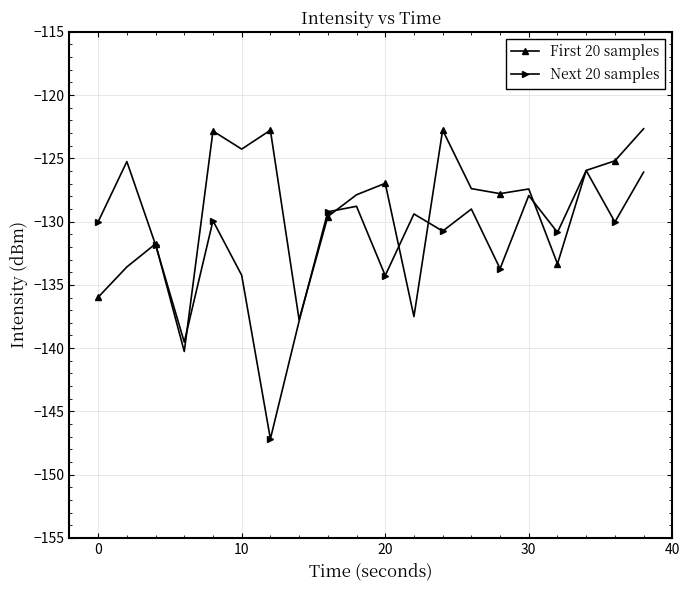

In Next 20 samples, how many points are lower than both neighbors (excluding endpoints)?

7